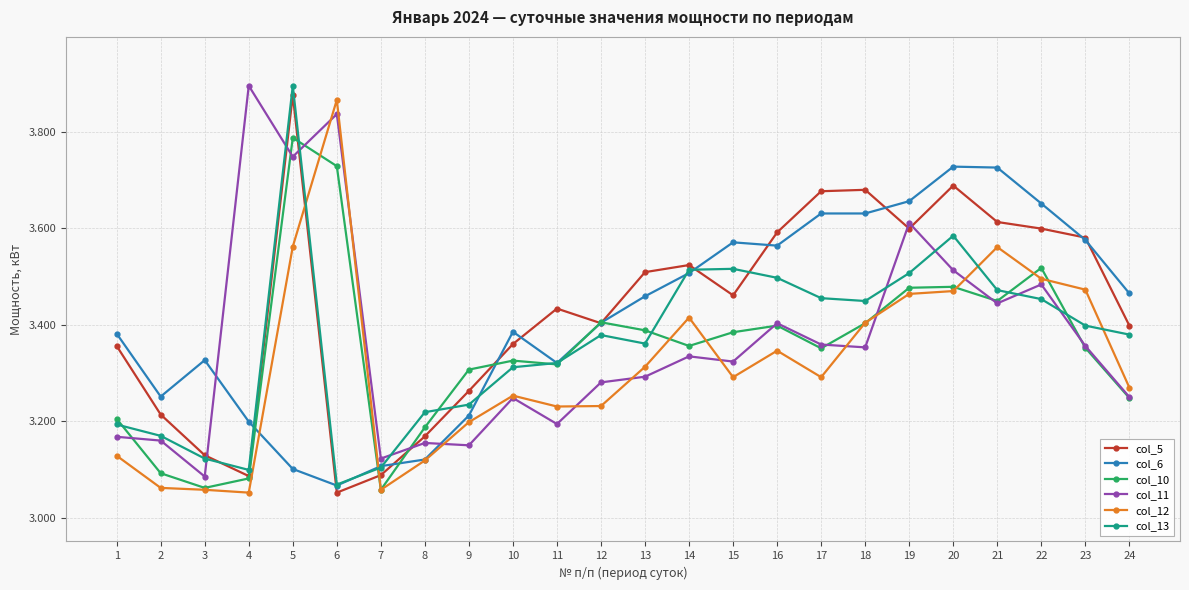

How many series are shown in this chart?

6